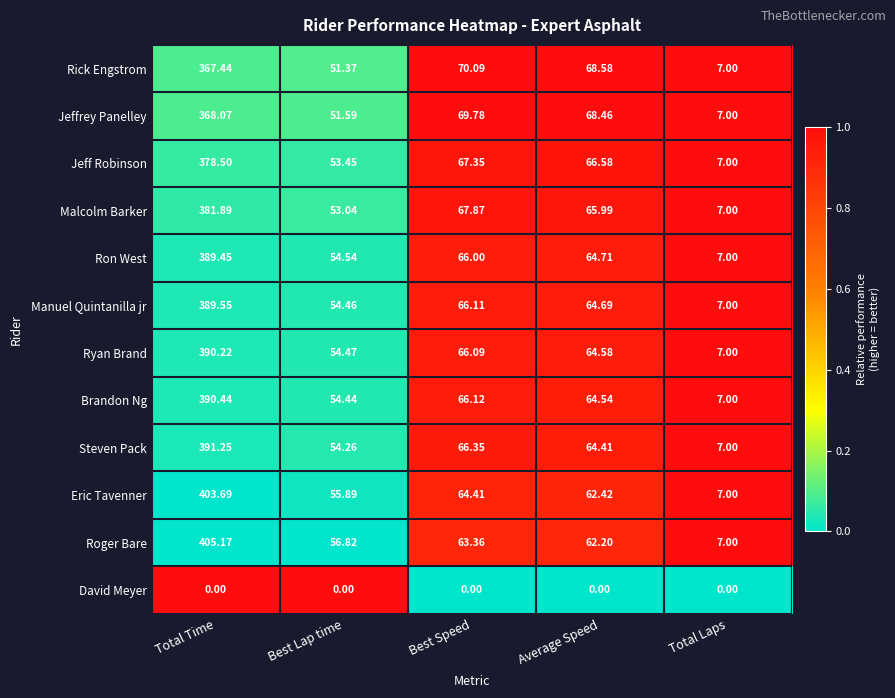

Between Total Time and Best Speed, which series saw the biggest shift?

Roger Bare